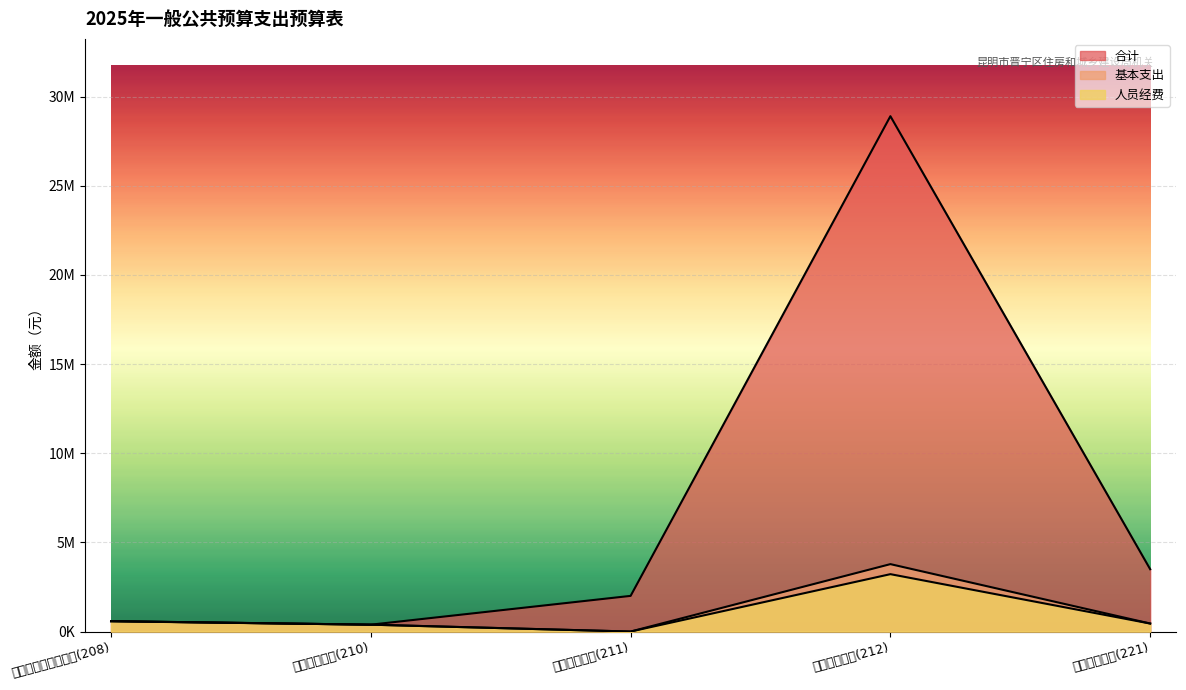

True or false: 人员经费 and 合计 intersect in this chart.

False